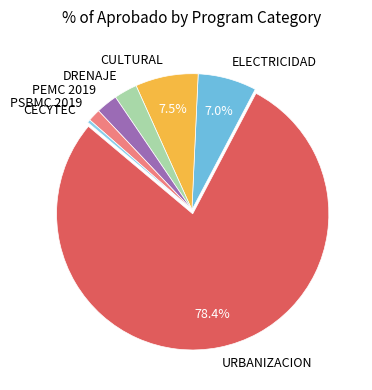

Which has a higher value, CULTURAL or CECYTEC?

CULTURAL